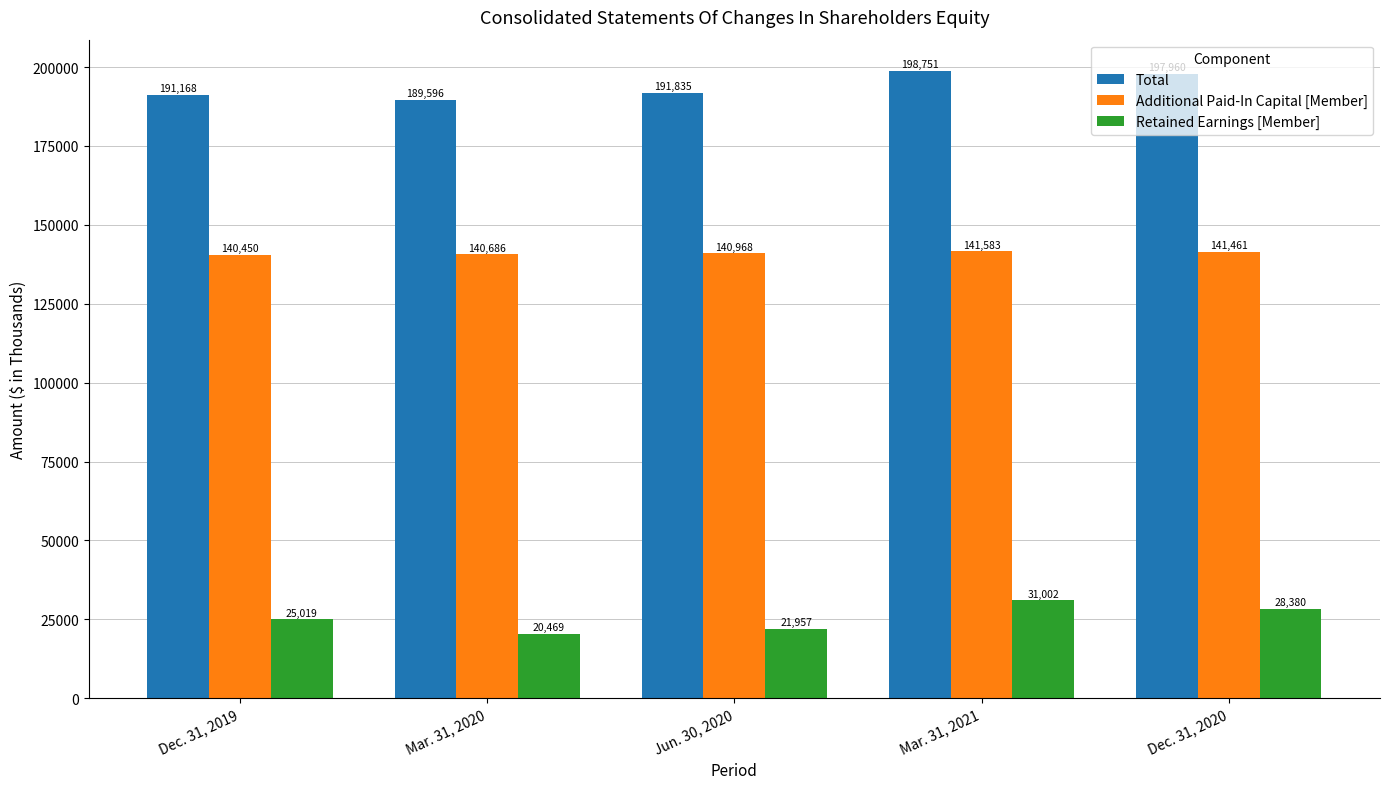

What position from the right is Dec. 31, 2019?

5